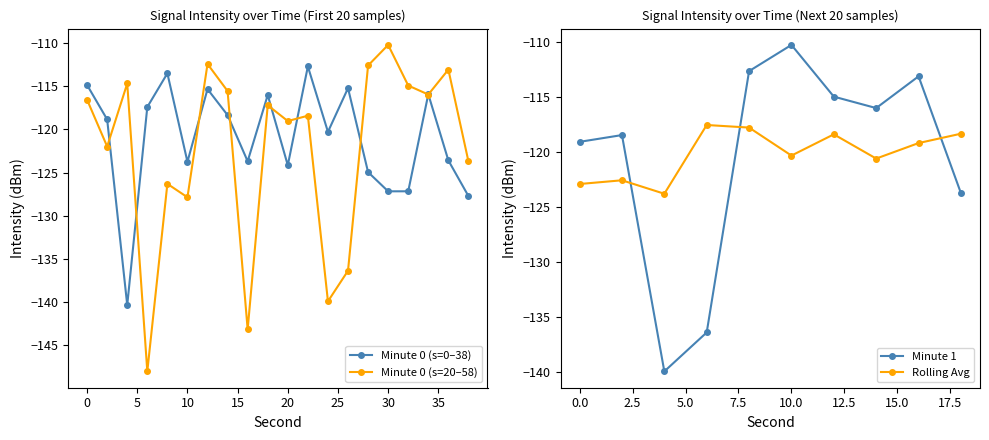

Rank the categories by sec0 value from lowest to highest.

4, 38, 30, 32, 28, 20, 10, 16, 36, 24, 2, 14, 6, 18, 34, 12, 26, 0, 8, 22